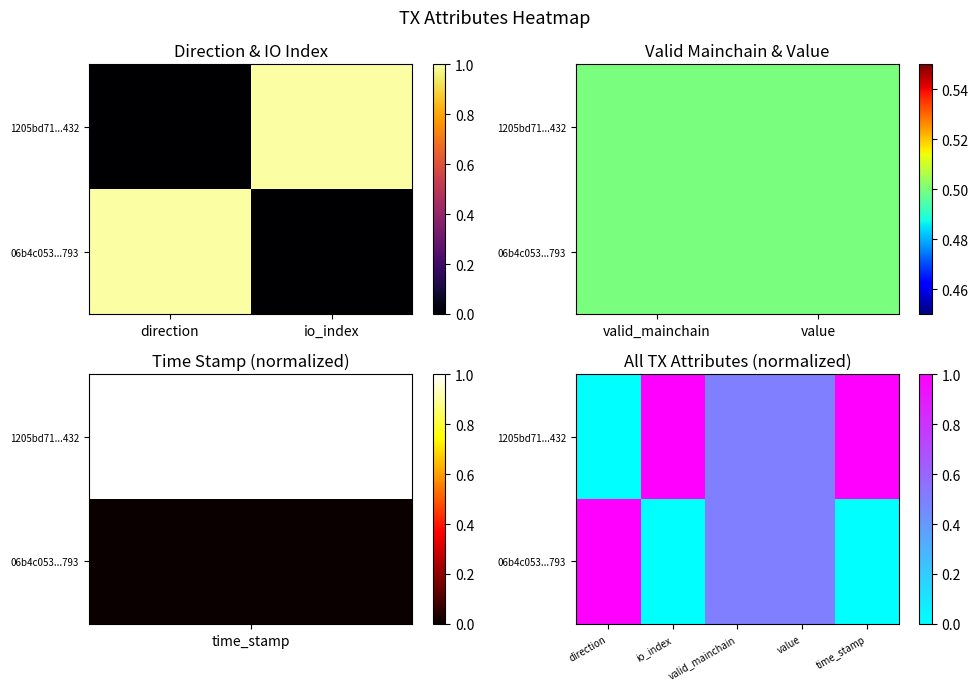

True or false: 1205bd71...432 has a value of 0.5 at value.

True